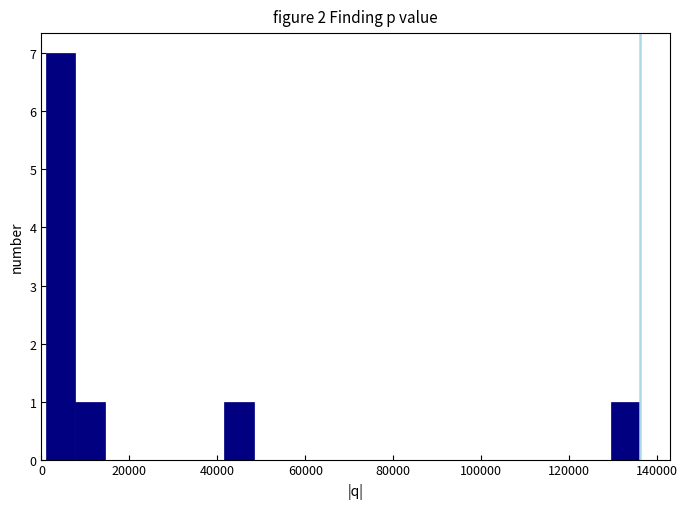

Read against the x-axis, roughly where is the centre of the tallest bar?

4000